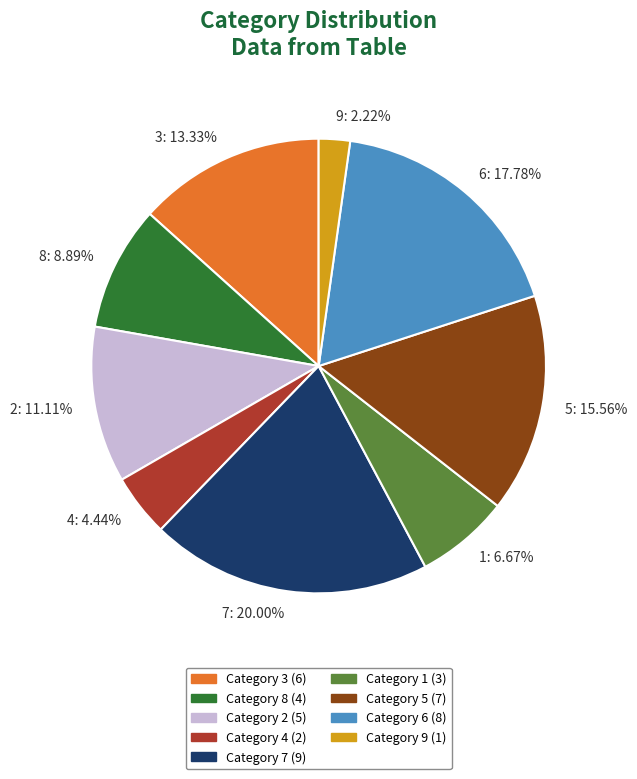

What percentage is the 8 slice, to the nearest percent?

9%